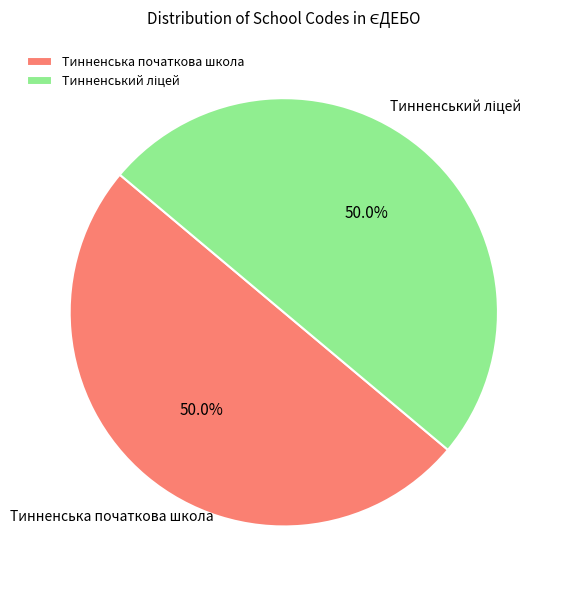

How much of the chart is everything except Тинненська початкова школа?

50.0%